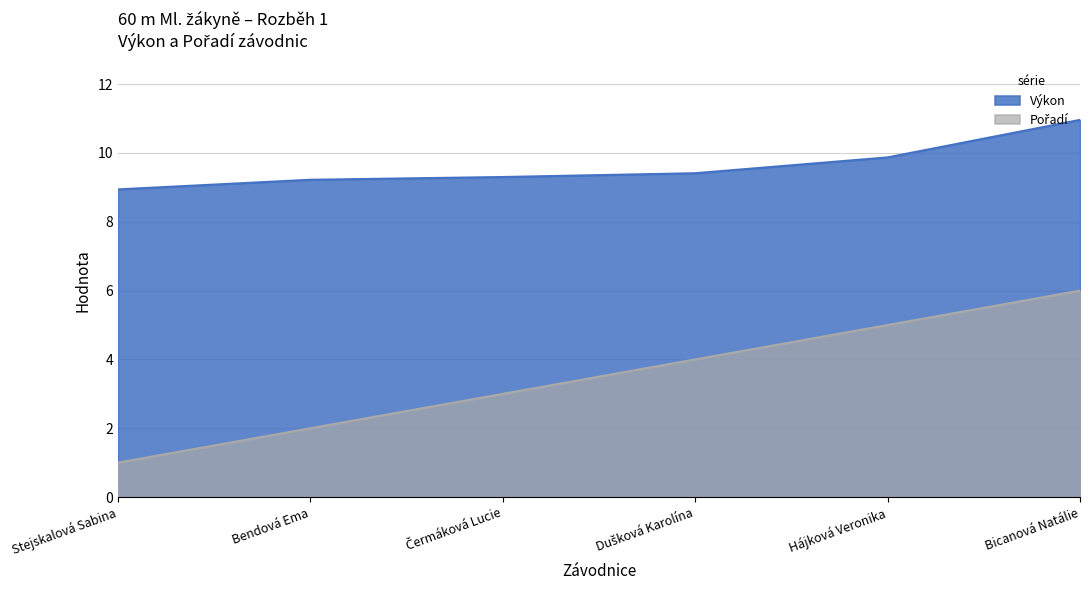

Which series has the largest total across all categories?

Výkon